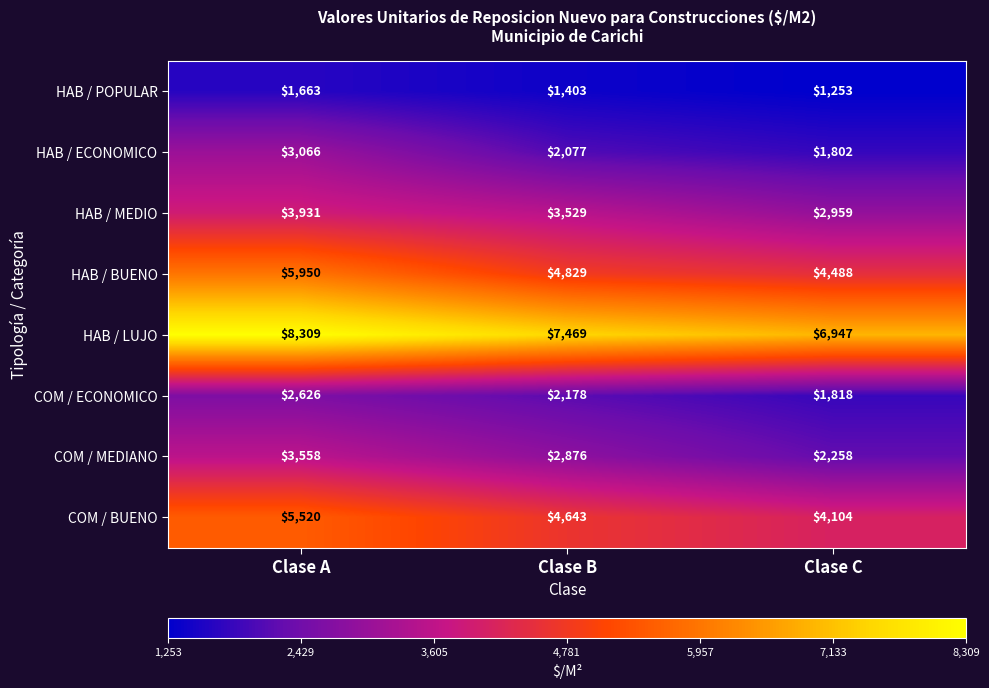

True or false: HAB / MEDIO has a value of 2335 at Clase B.

False